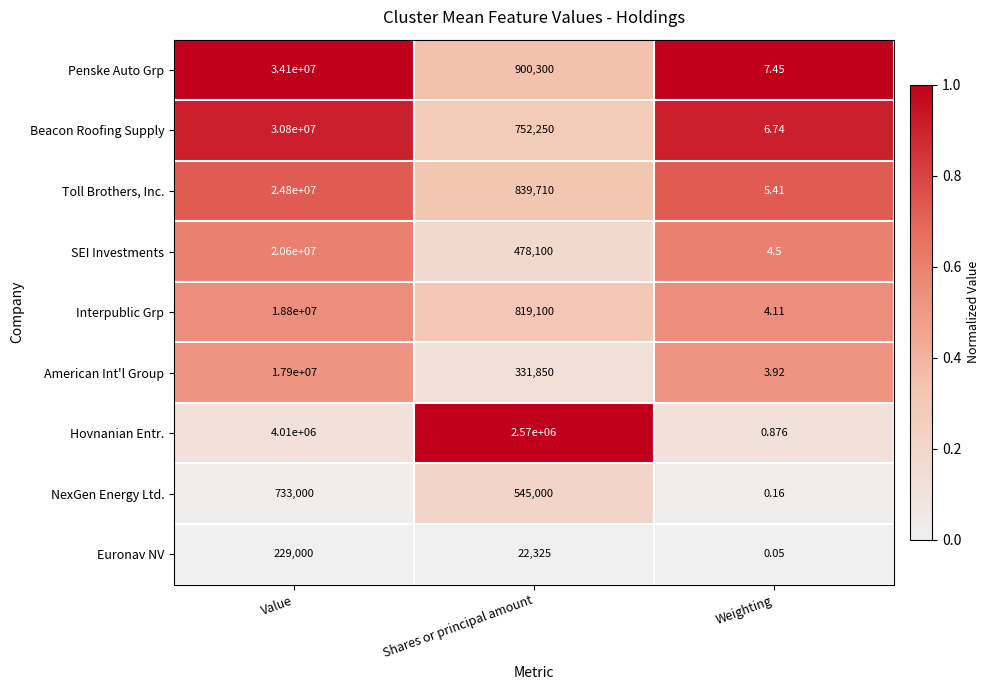

Which series has the largest range (max minus min)?

Penske Auto Grp